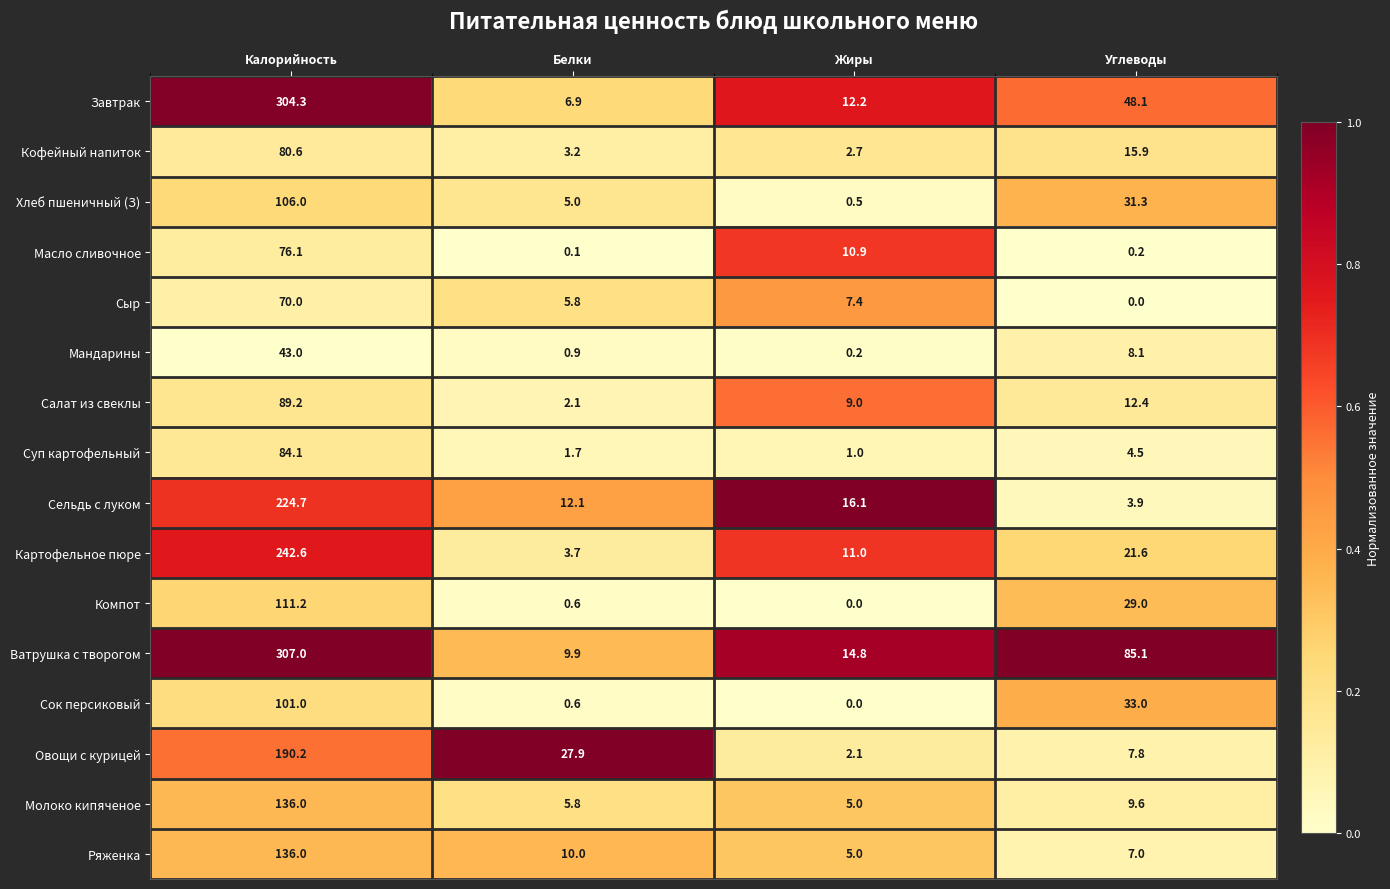

At which label does Овощи с курицей first exceed 27?

Калорийность